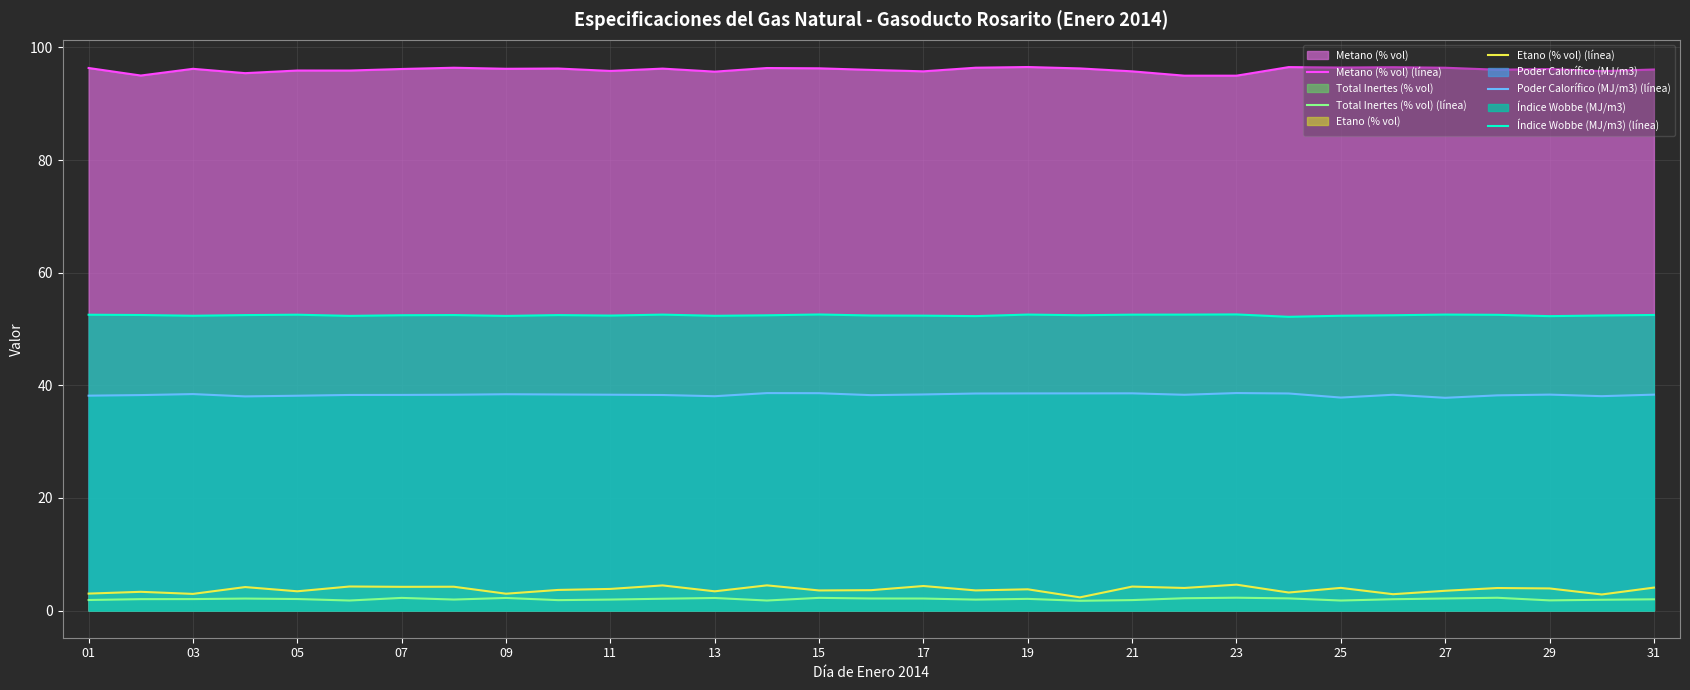

What is the spread (max minus min) of values at 09?

94.0